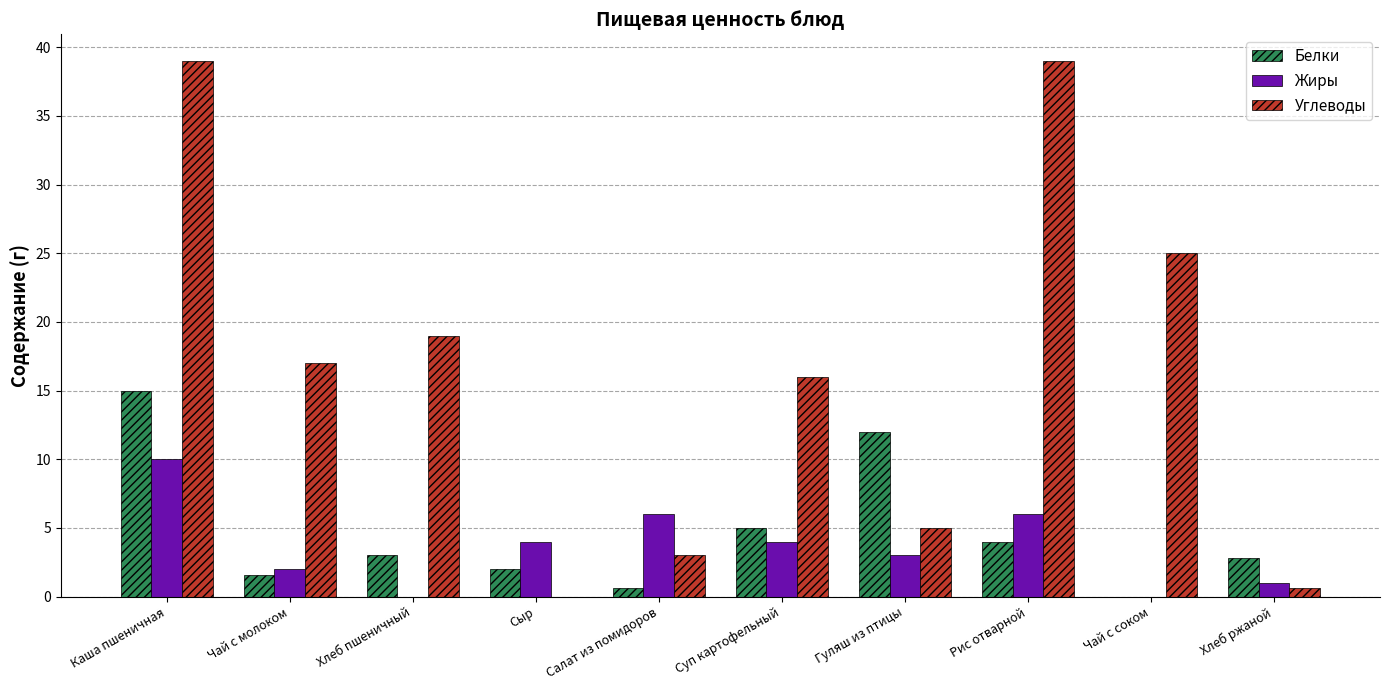

What is the highest value of the Белки series?

15.0